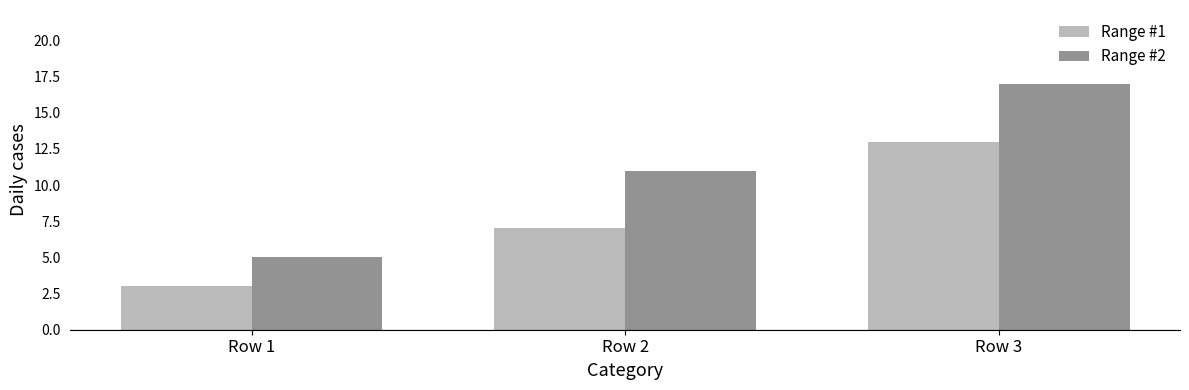

At which category is the sum across all series the highest?

Row 3